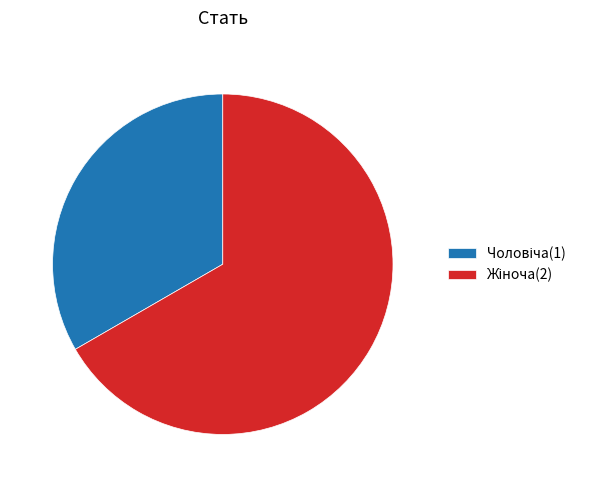

Does any single category account for the majority?

Yes